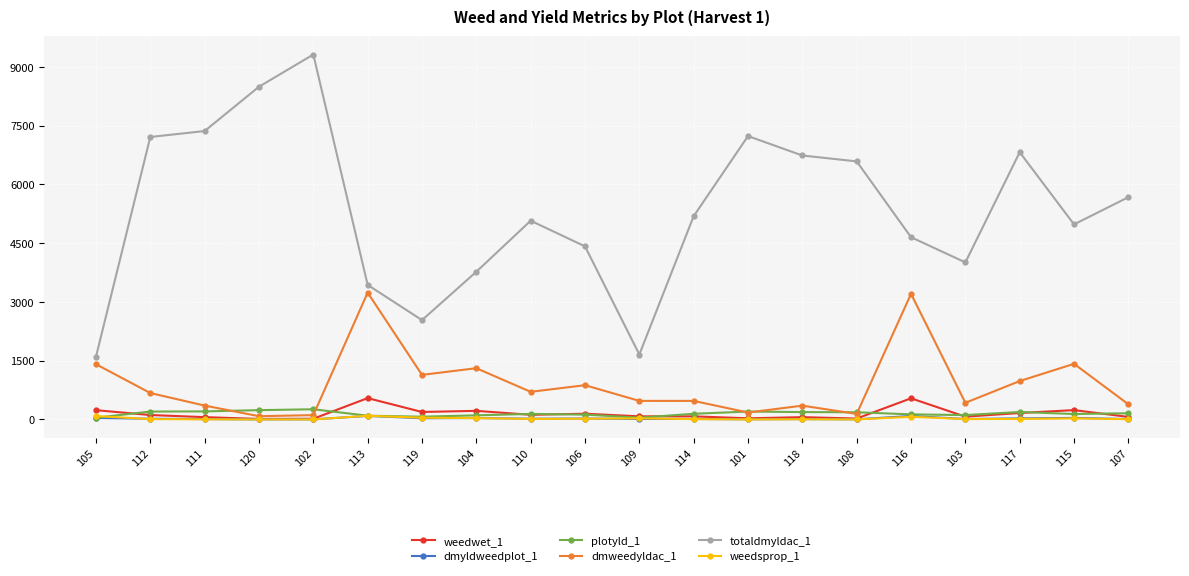

Read the weedwet_1 value at 115.

239.4